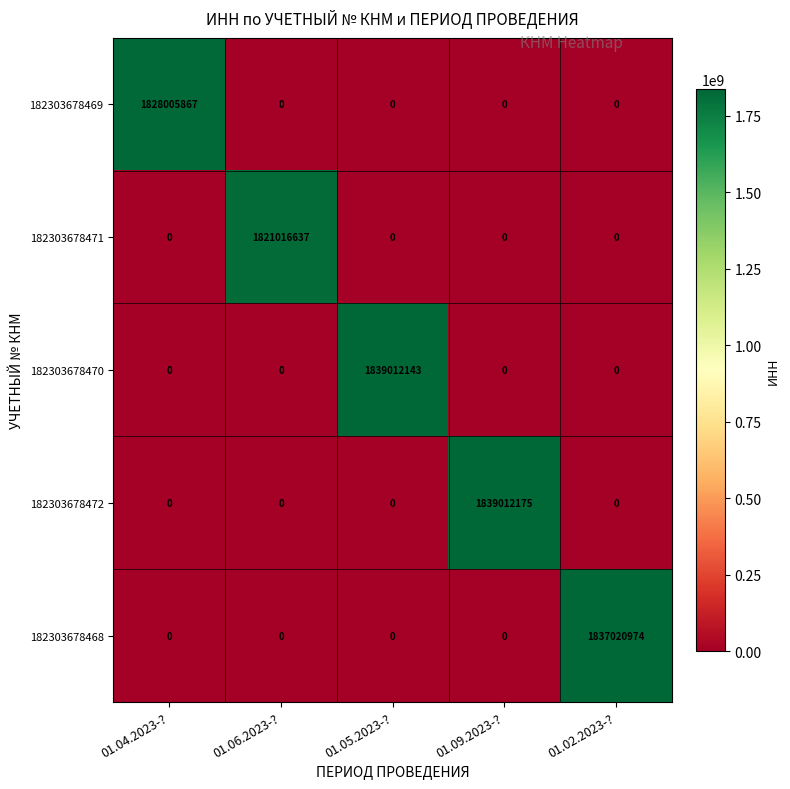

True or false: 182303678472 has a value of 0 at 01.06.2023-?.

True